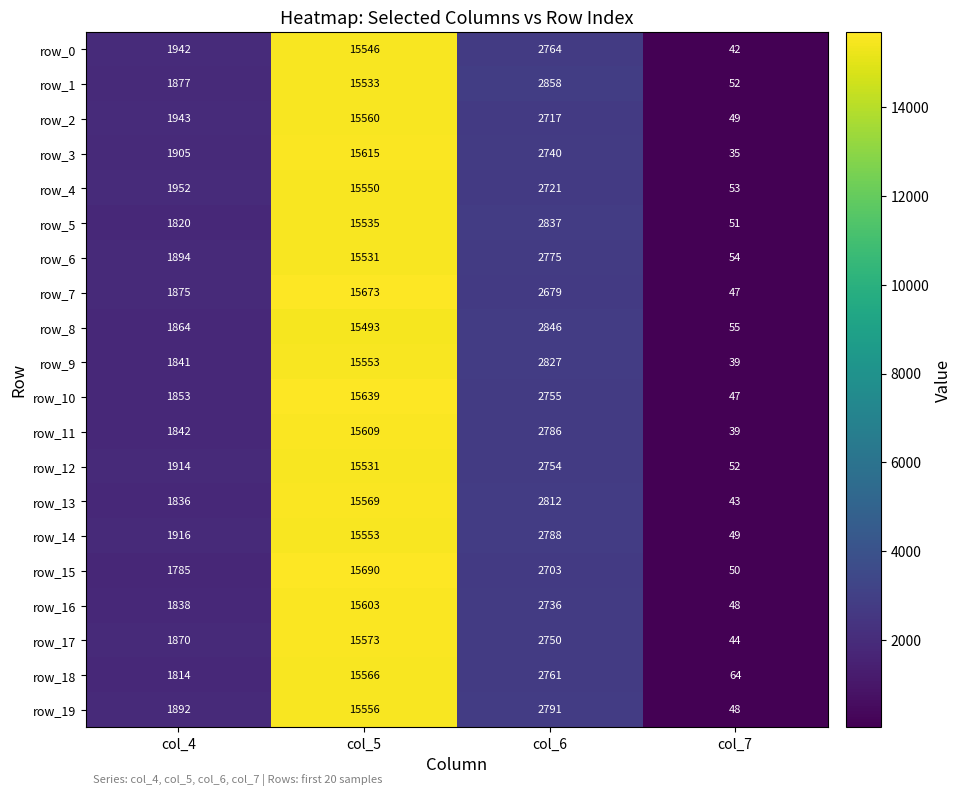

Which category has the lowest value across all series?

col_7